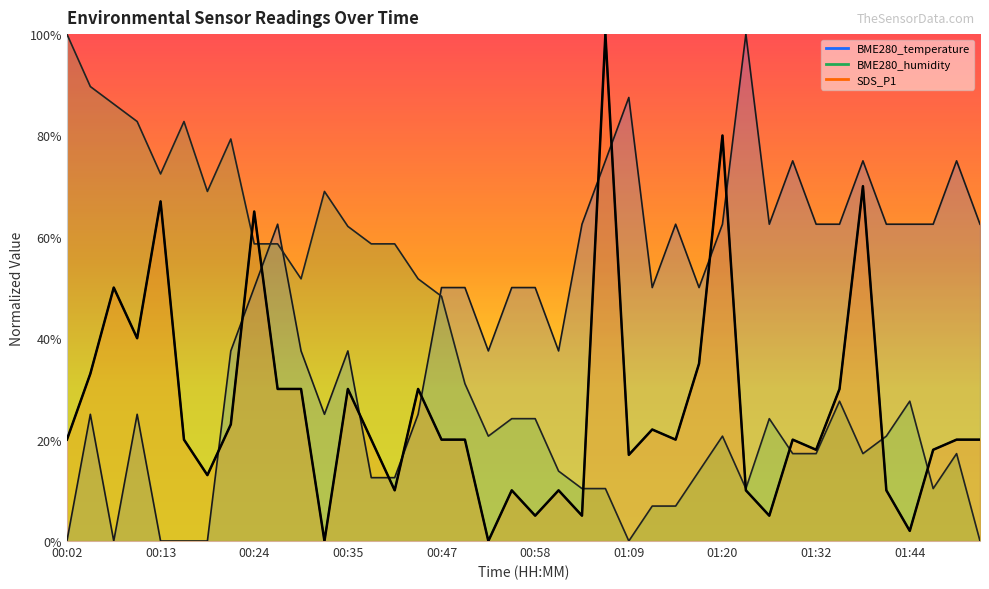

Which series has the largest total across all categories?

BME280_temperature